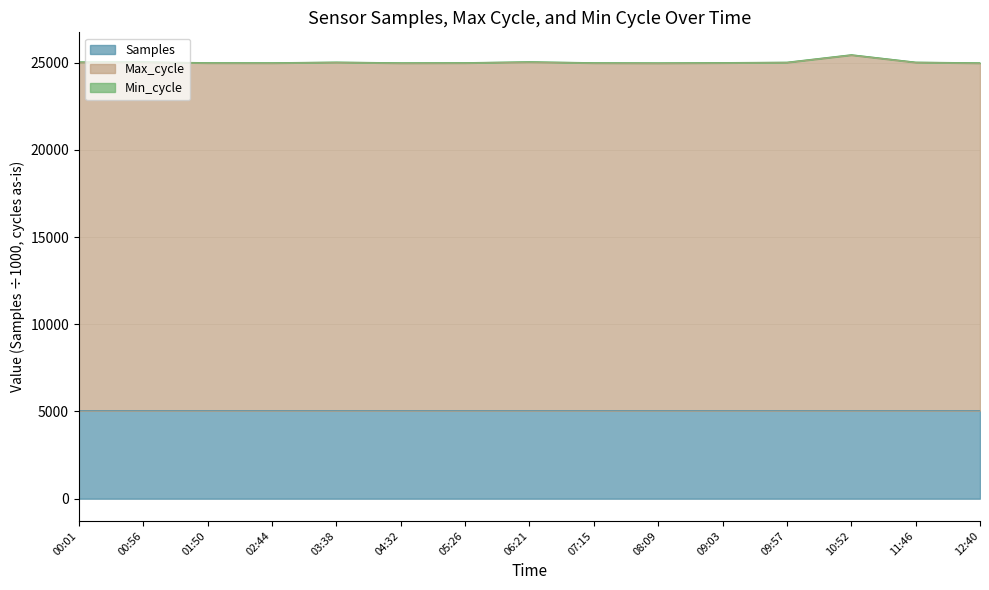

Between 03:38 and 10:52, which is larger?

10:52